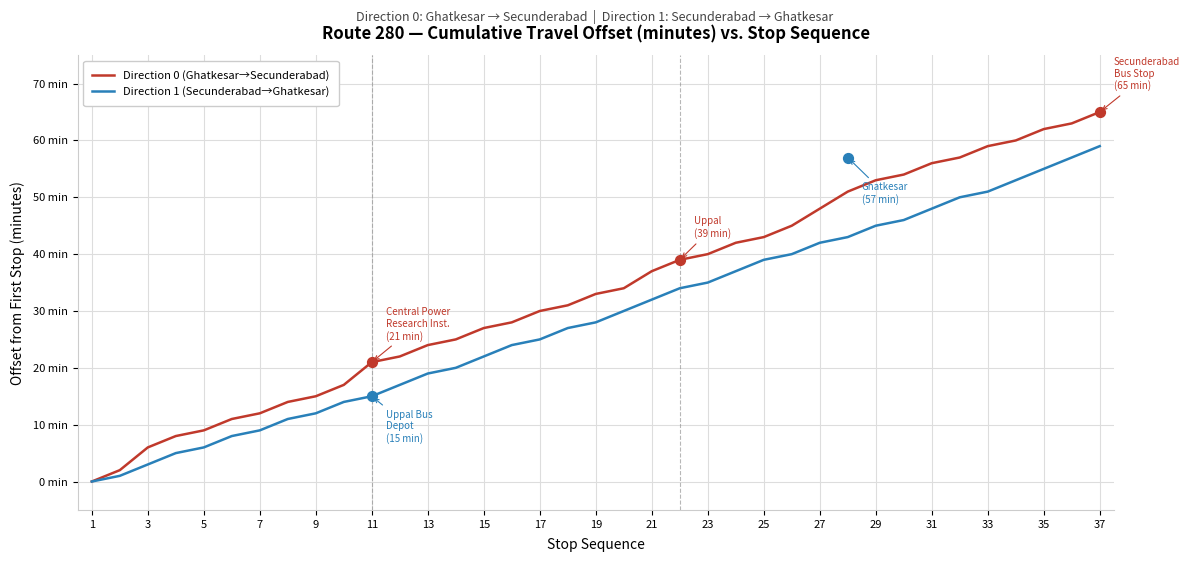

Is the value of Direction 1 (Secunderabad→Ghatkesar) at 3 greater than the value of Direction 0 (Ghatkesar→Secunderabad) at 21?

No